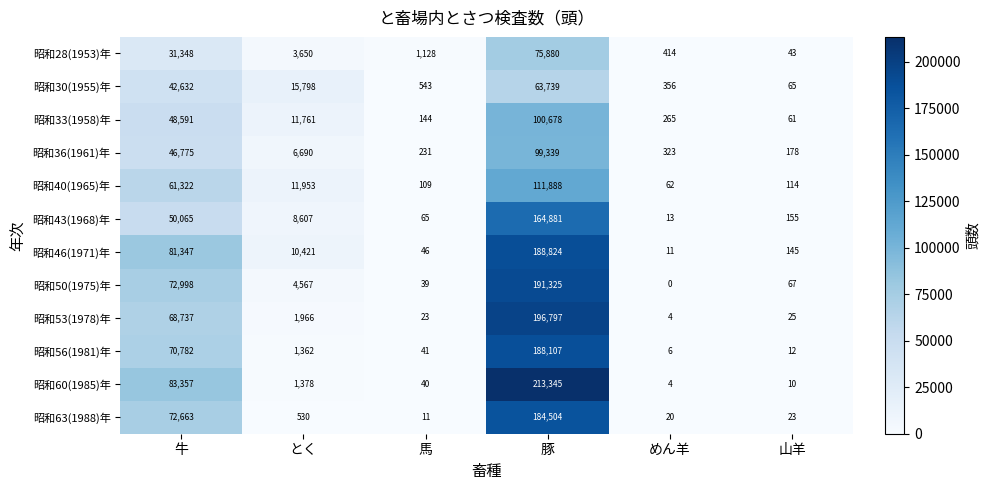

The value of 昭和50(1975)年 at 山羊 is 111. True or false?

False